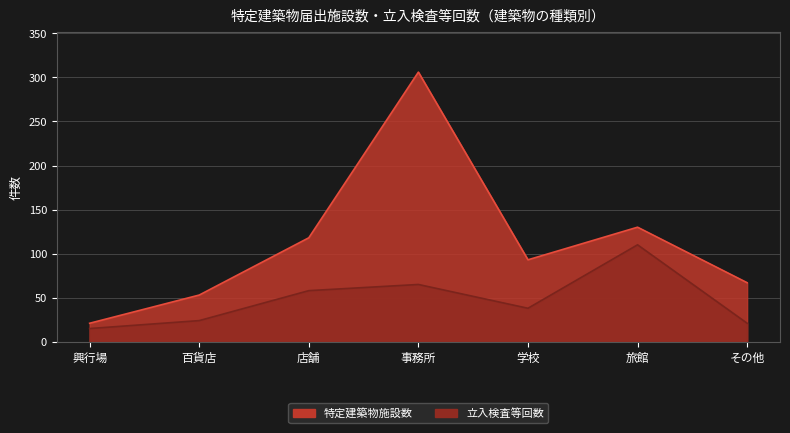

Is the value of 特定建築物施設数 at 事務所 greater than the value of 立入検査等回数 at 興行場?

Yes